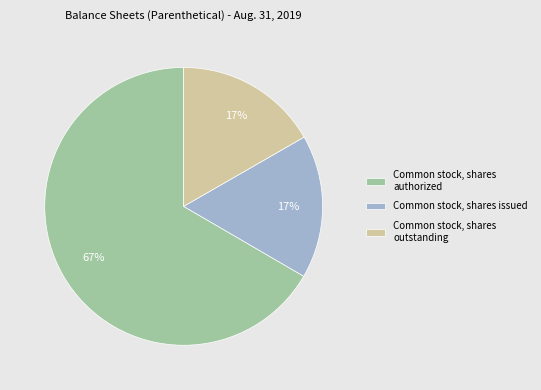

Is the sum of Common stock, shares authorized and Common stock, shares issued greater than half?

Yes